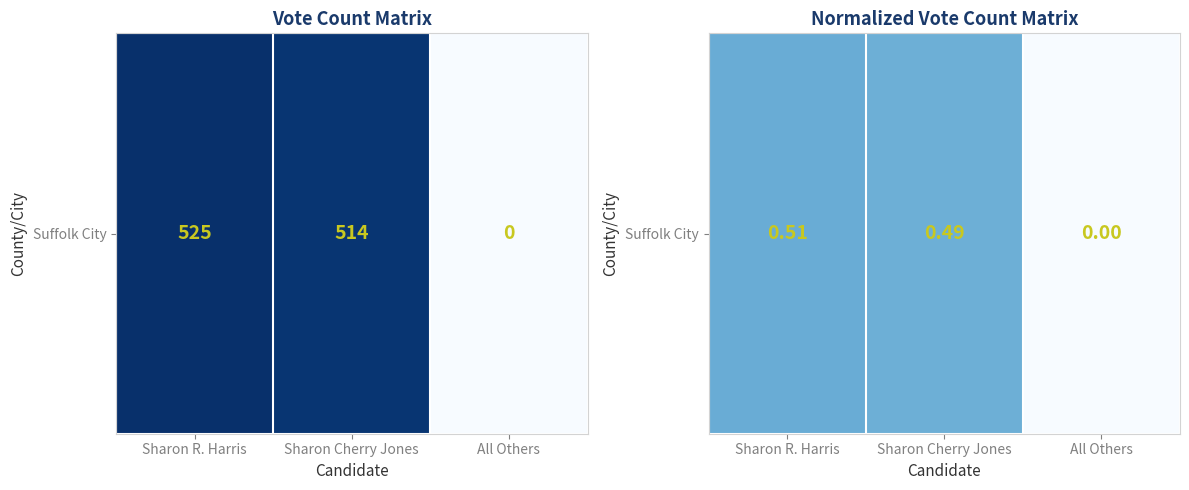

Which has a higher value, Sharon Cherry Jones or All Others?

Sharon Cherry Jones